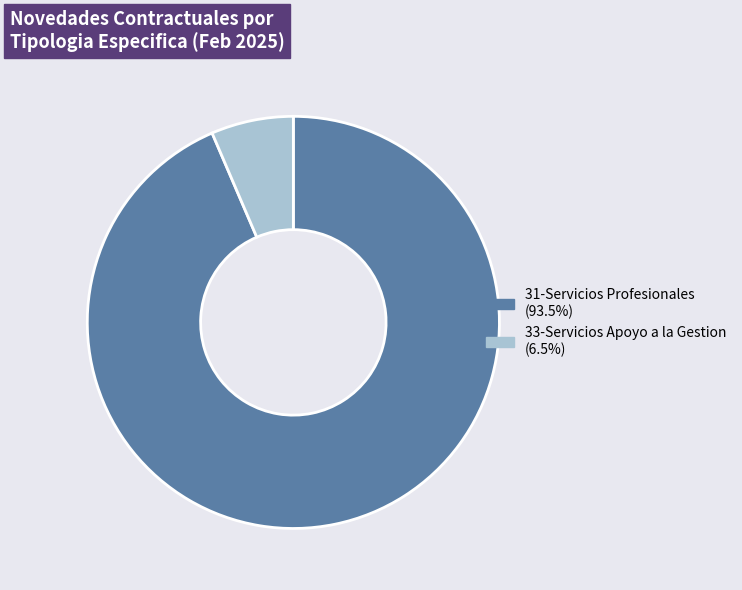

Is there a majority slice in this chart?

Yes